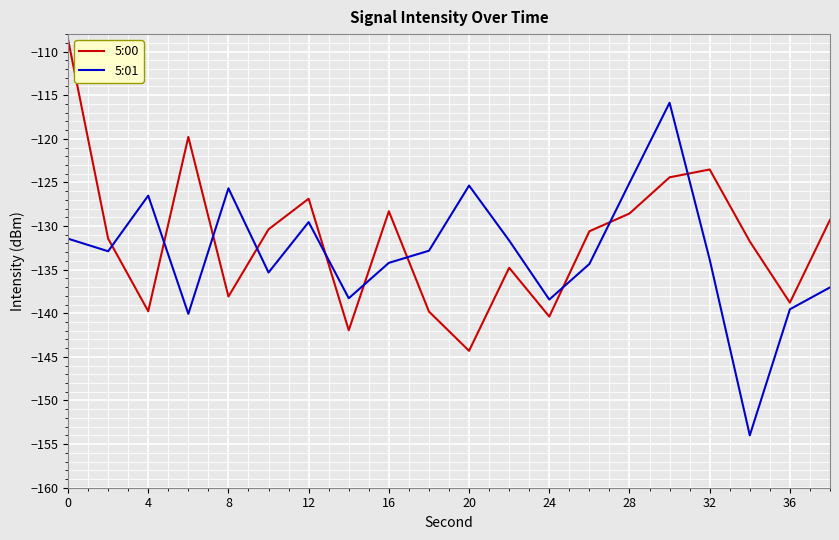

What is the minimum value shown in the chart?

-154.0